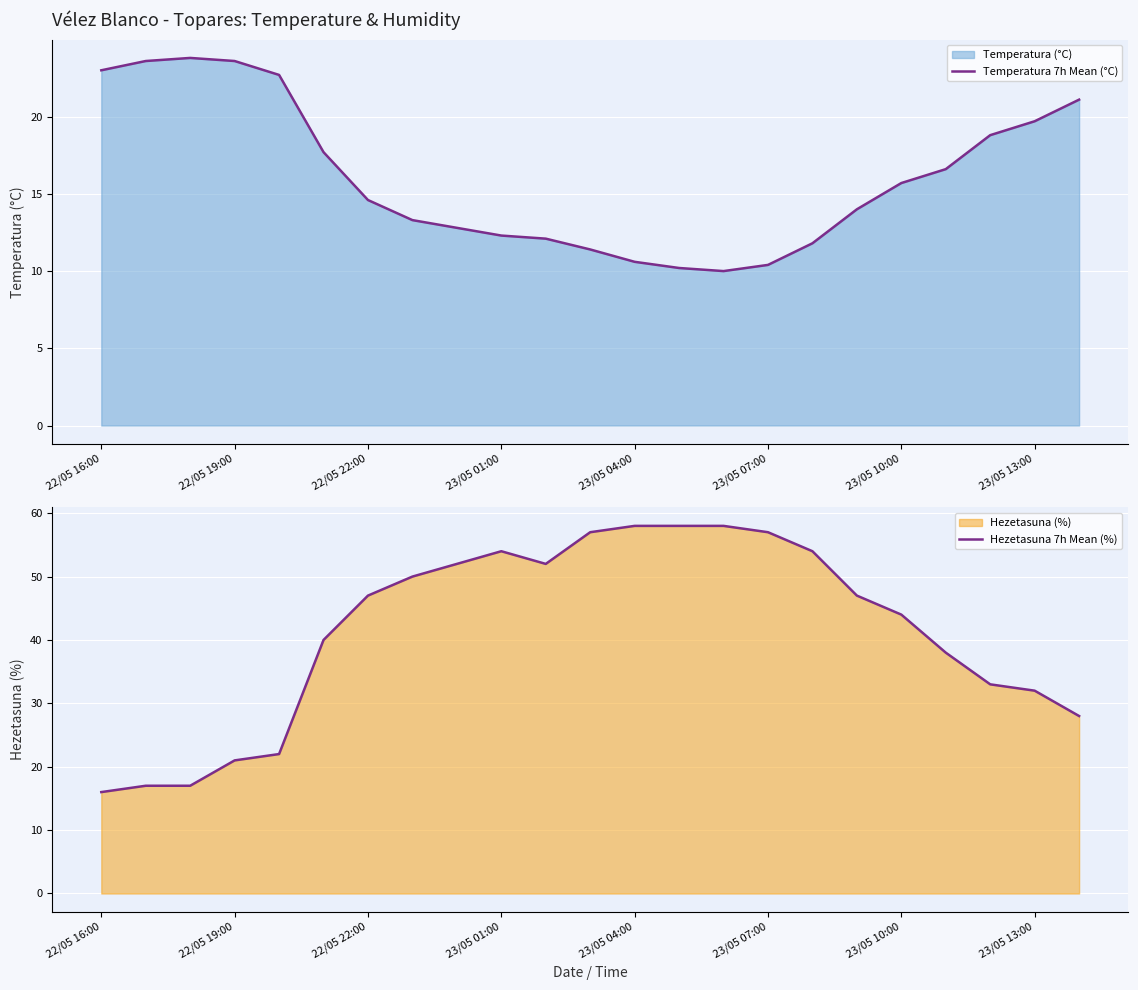

The value of Temperatura 7h Mean (°C) at 23/05 07:00 is 10.4. True or false?

True